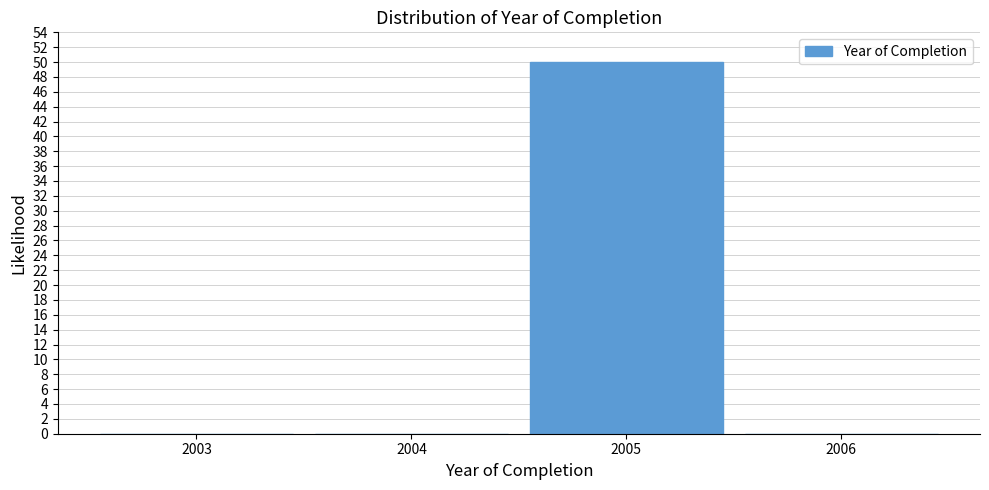

Reading left to right, extract all data points from this chart.

2003=0	2004=0	2005=50	2006=0